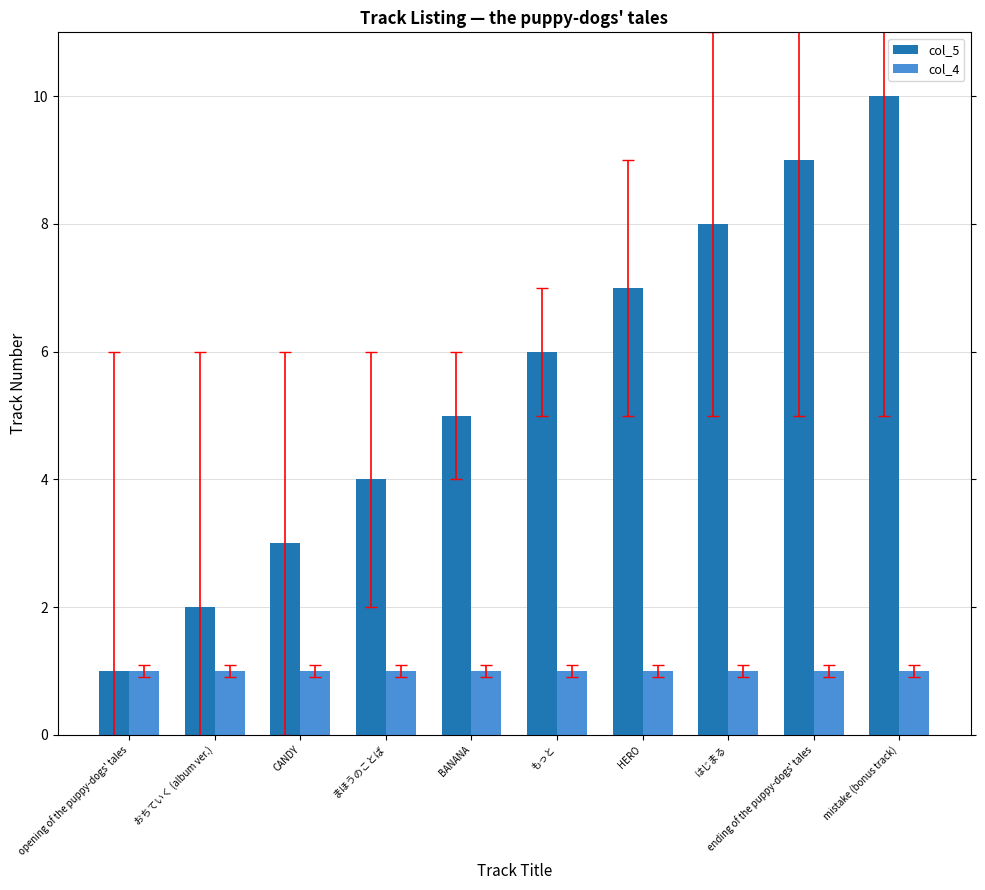

Is the value of col_5 at HERO greater than the value of col_4 at はじまる?

Yes